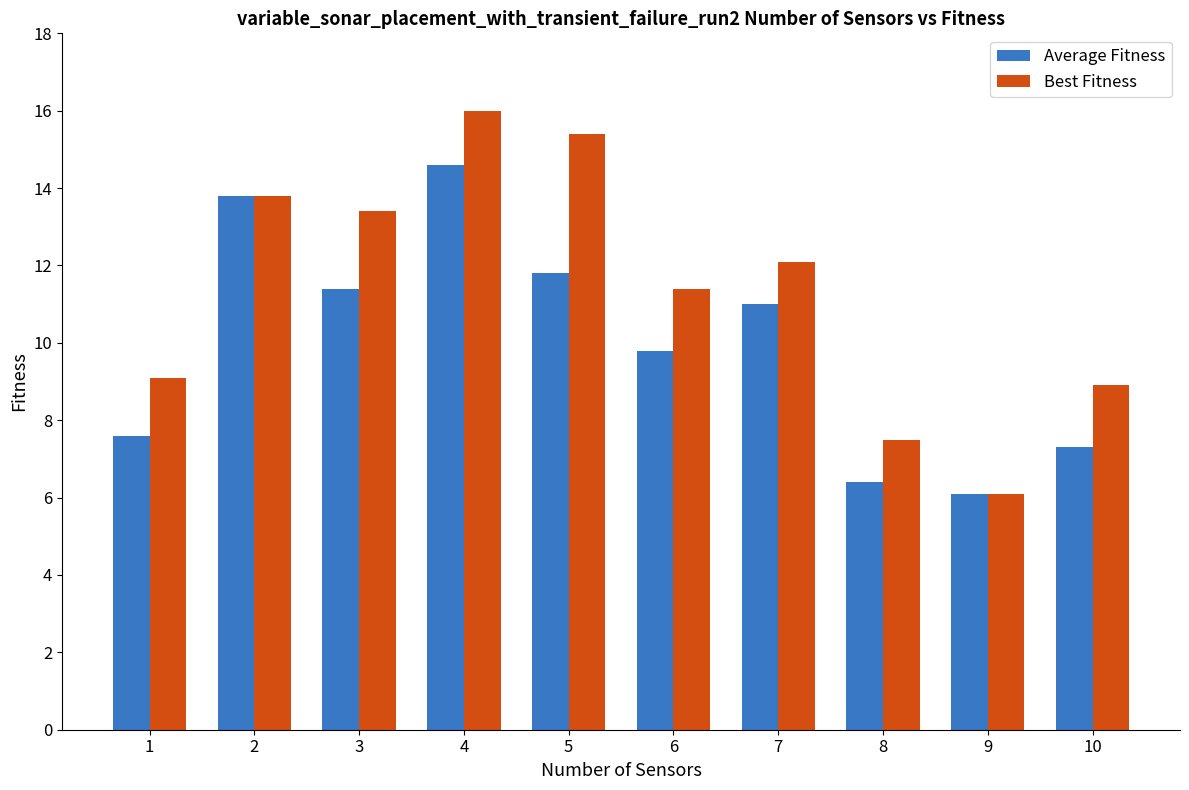

At which category is the sum across all series the highest?

4